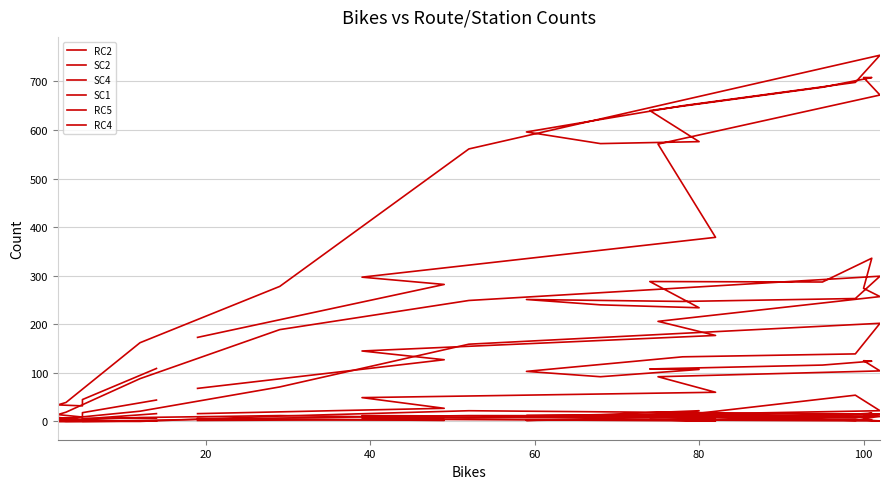

How many interior local peaks does the RC2 series have?

4